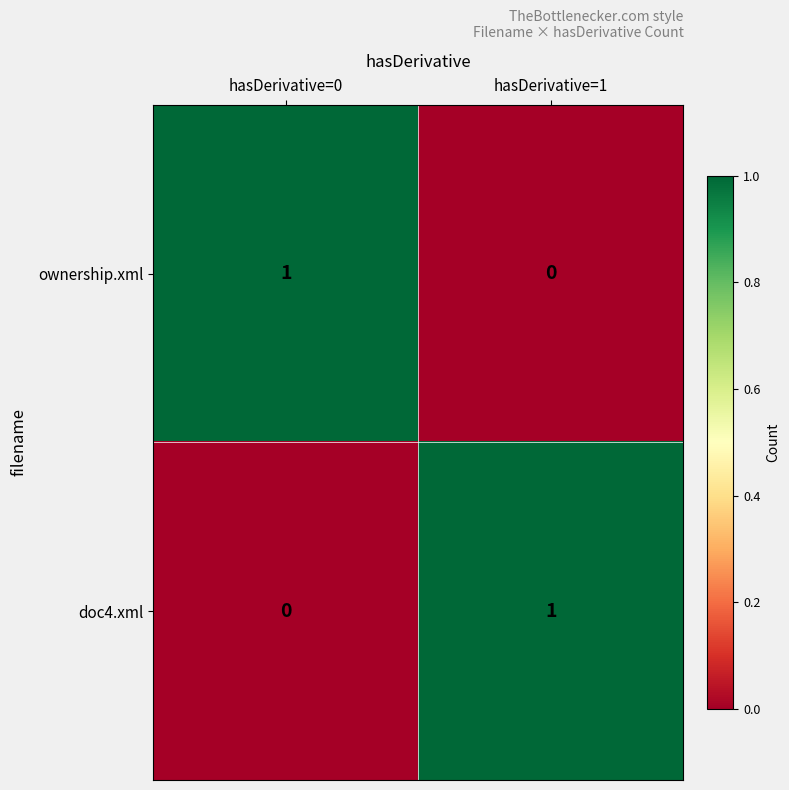

At which label does doc4.xml reach its peak?

hasDerivative=1